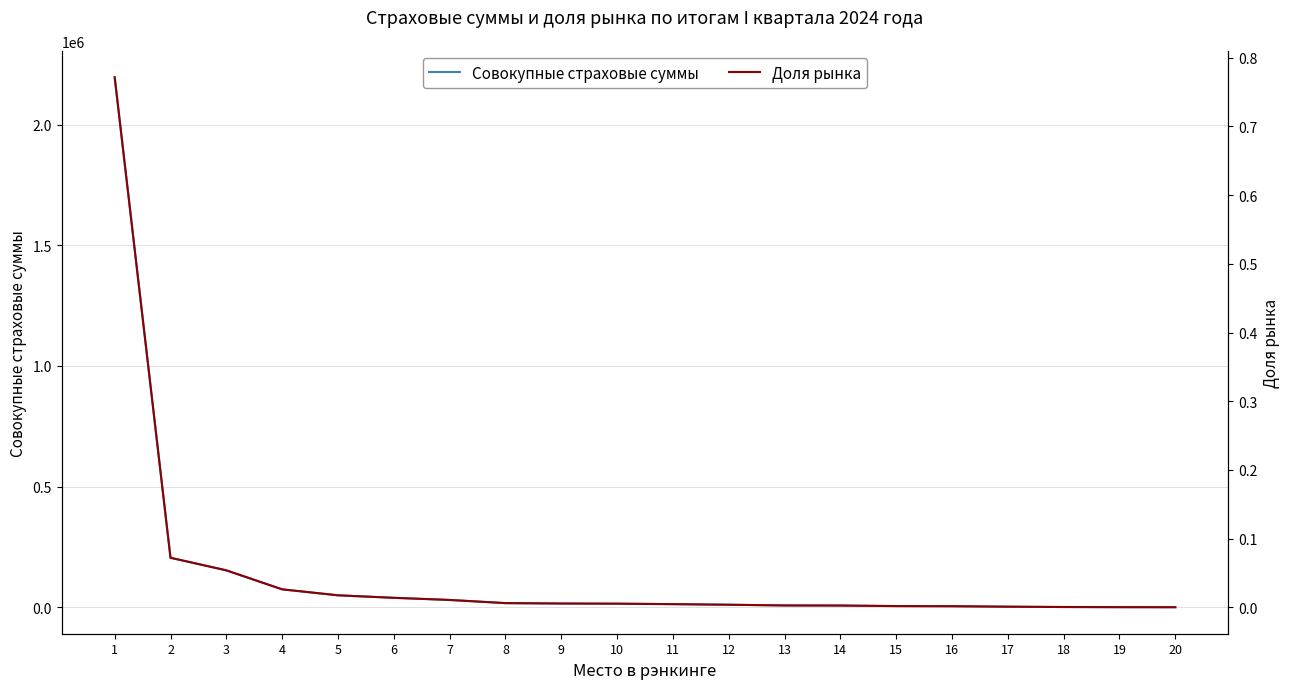

Which has a higher value, 7 or 5?

5